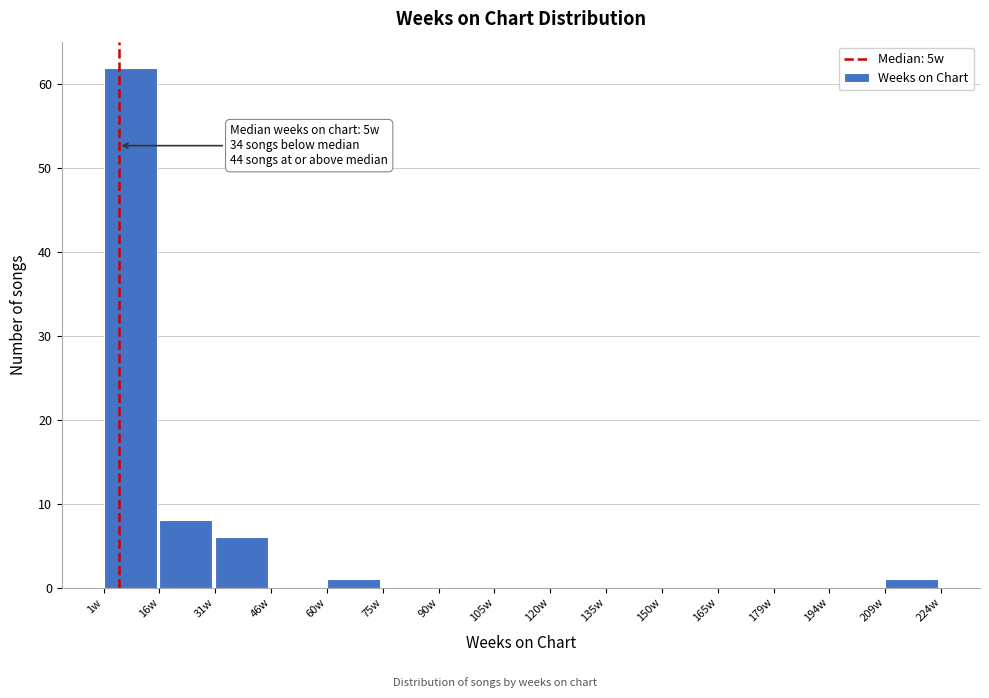

Over which range of the x-axis is the bar tallest?

2 to 16